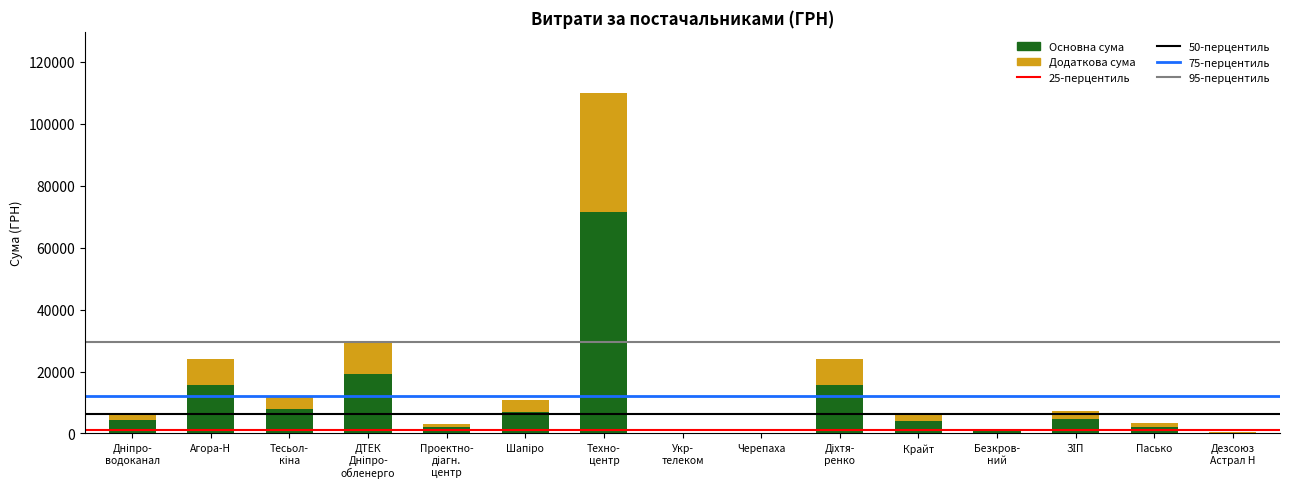

Are the bars grouped side by side (vs. stacked)?

No